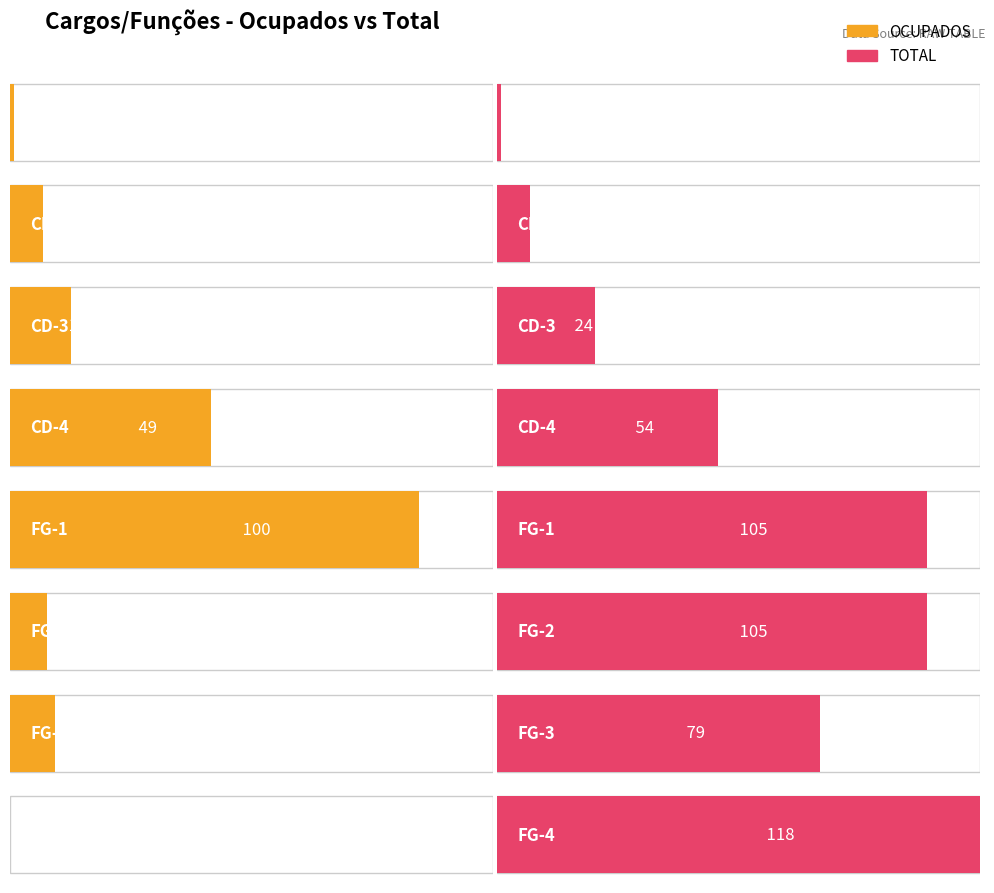

What are all the series names shown in the legend?

OCUPADOS, TOTAL